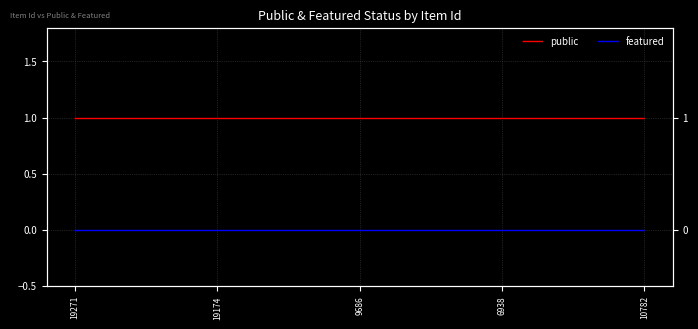

At how many categories does at least one series exceed 0?

5